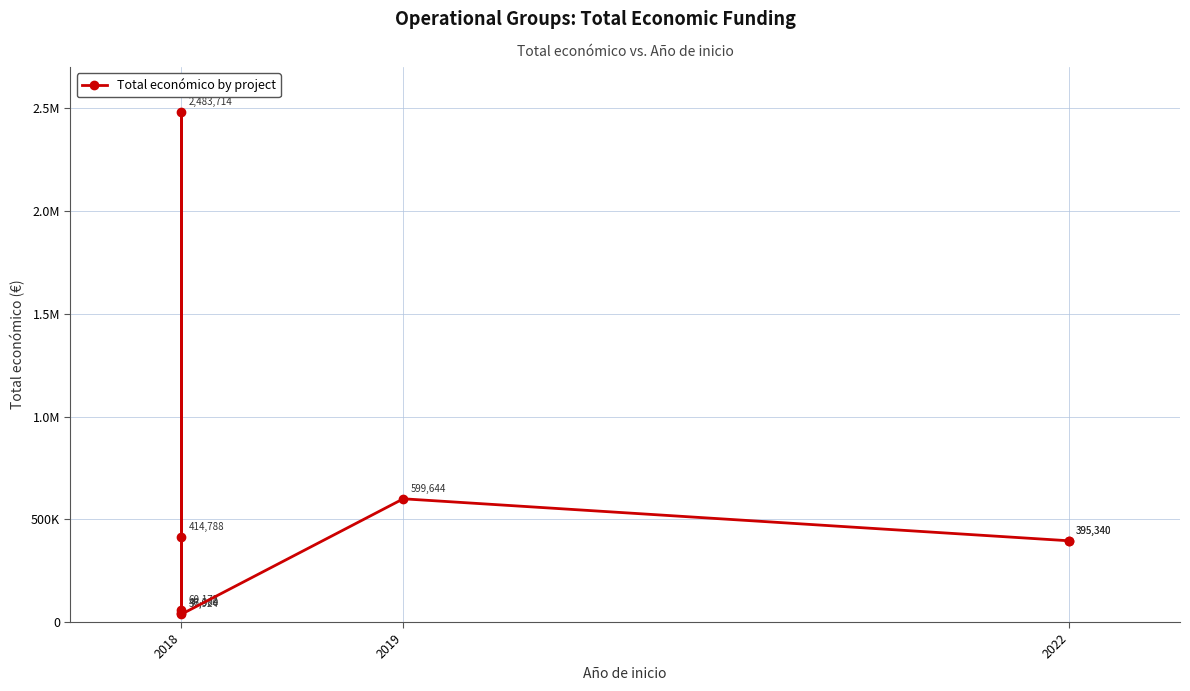

How many interior local valleys (lower than both neighbors) does the data have?

1